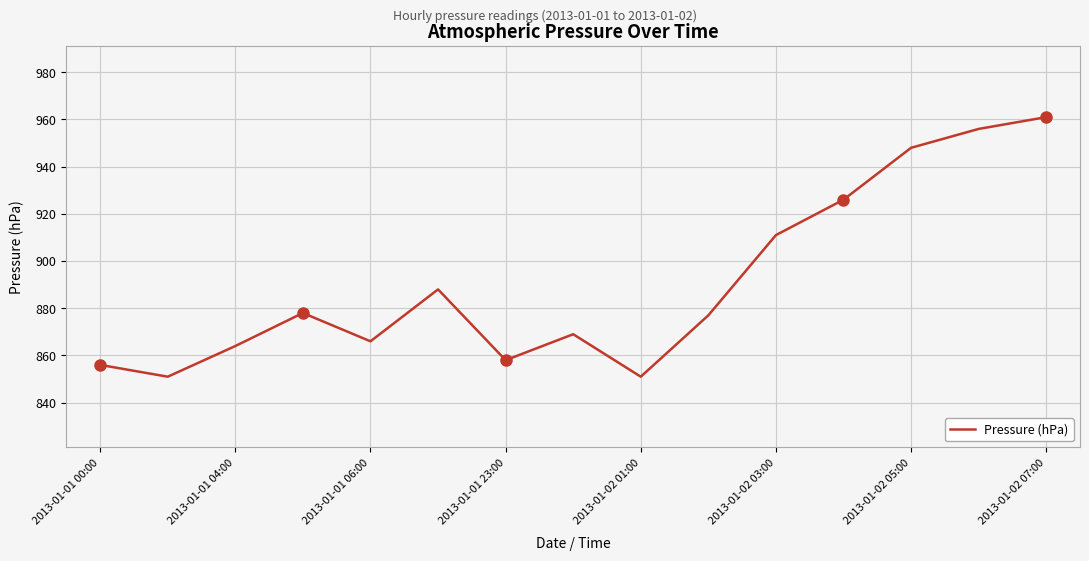

What is the average value?

891